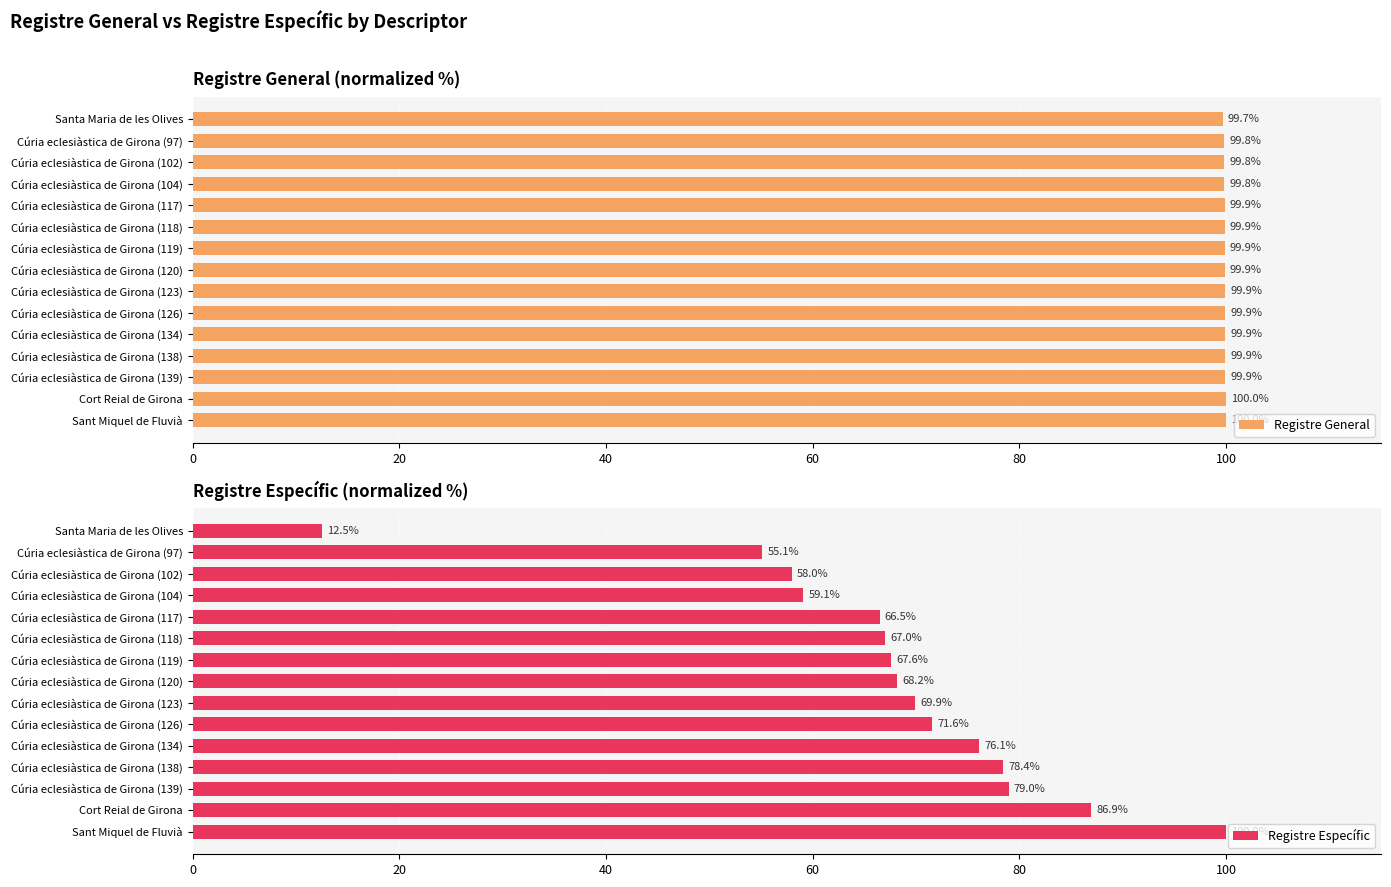

What is the average value of the Registre General series?

99.9